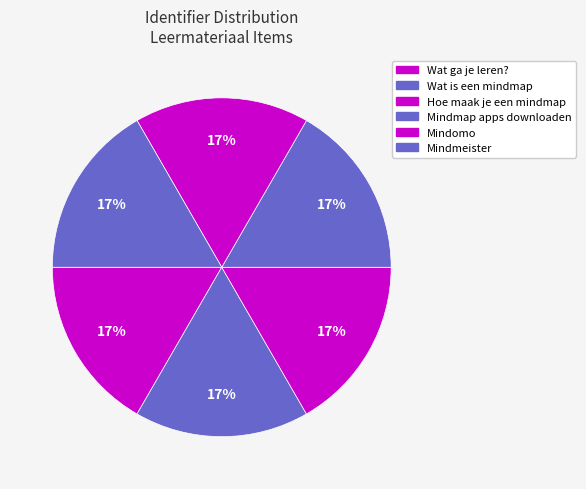

Rank the categories by value from lowest to highest.

Wat ga je leren?, Mindmap apps downloaden, Wat is een mindmap, Hoe maak je een mindmap, Mindomo, Mindmeister